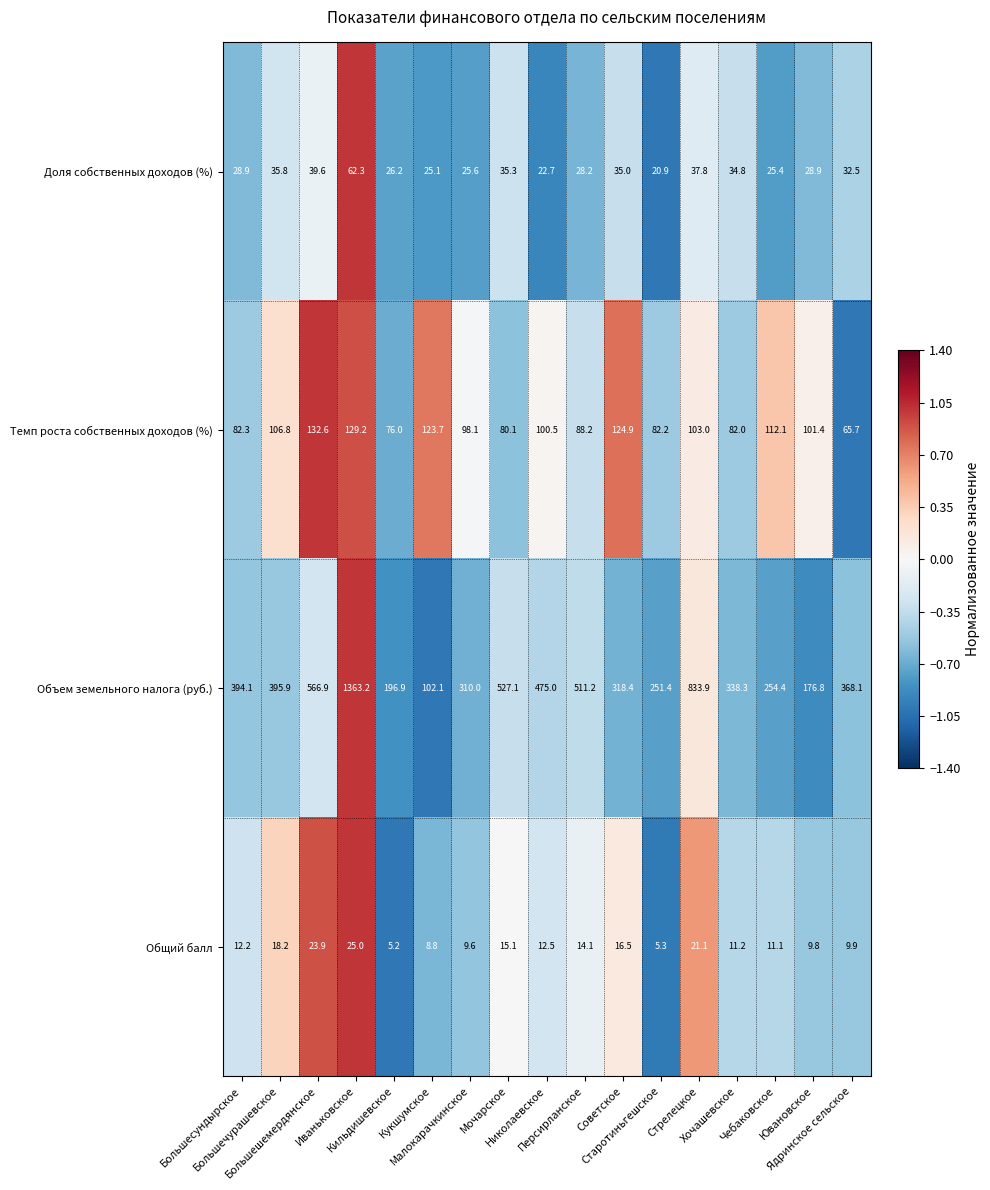

What is the total value across all series at Стрелецкое?

995.8